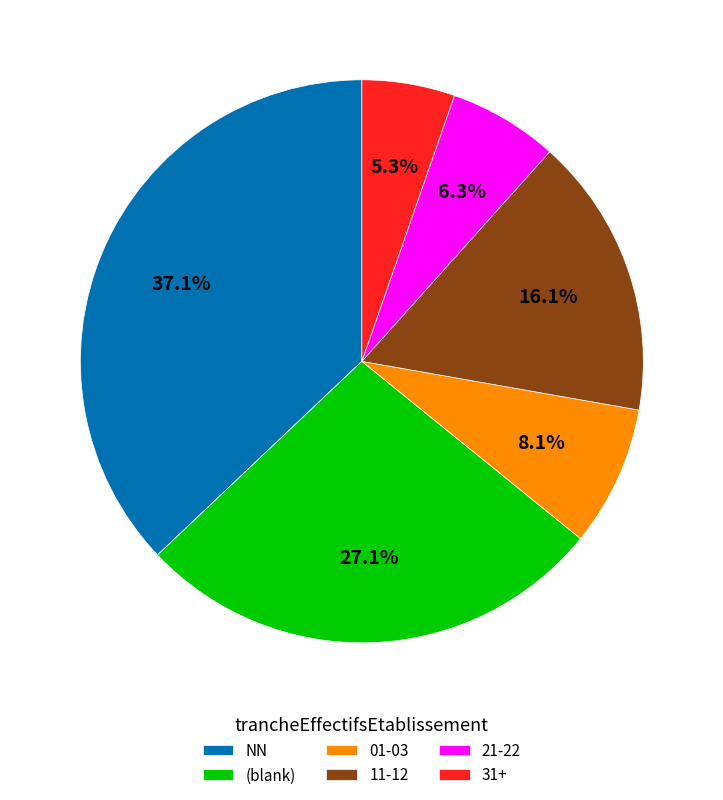

What is the ratio of the value at 31+ to the value at 01-03?

0.7